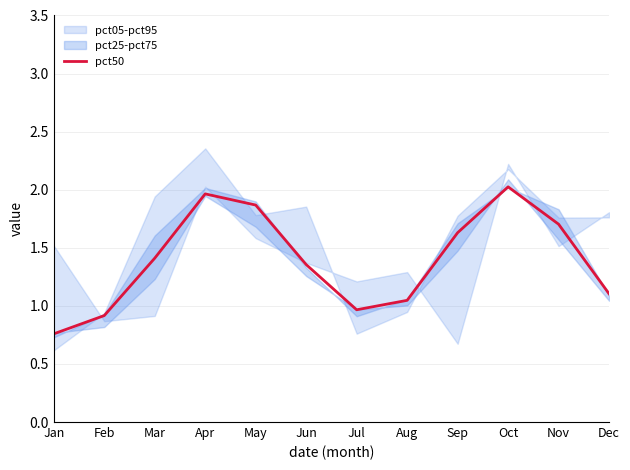

Which category has the lowest value across all series?

Jan